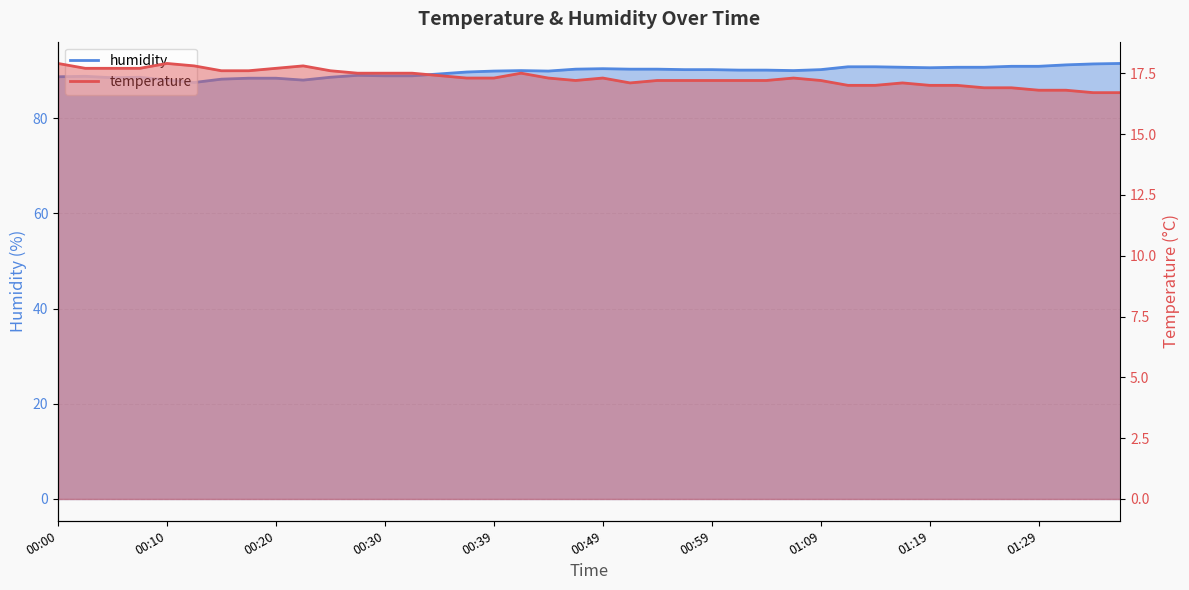

Rank the series by their average value, from lowest to highest.

temperature, humidity